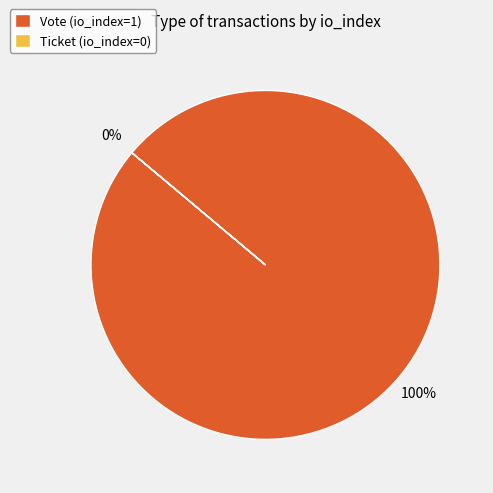

How many slices are in this pie chart?

2